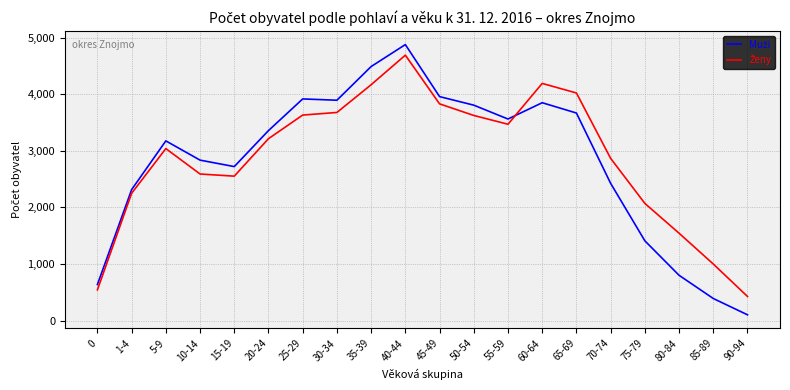

Which label corresponds to the largest value in the chart?

40-44